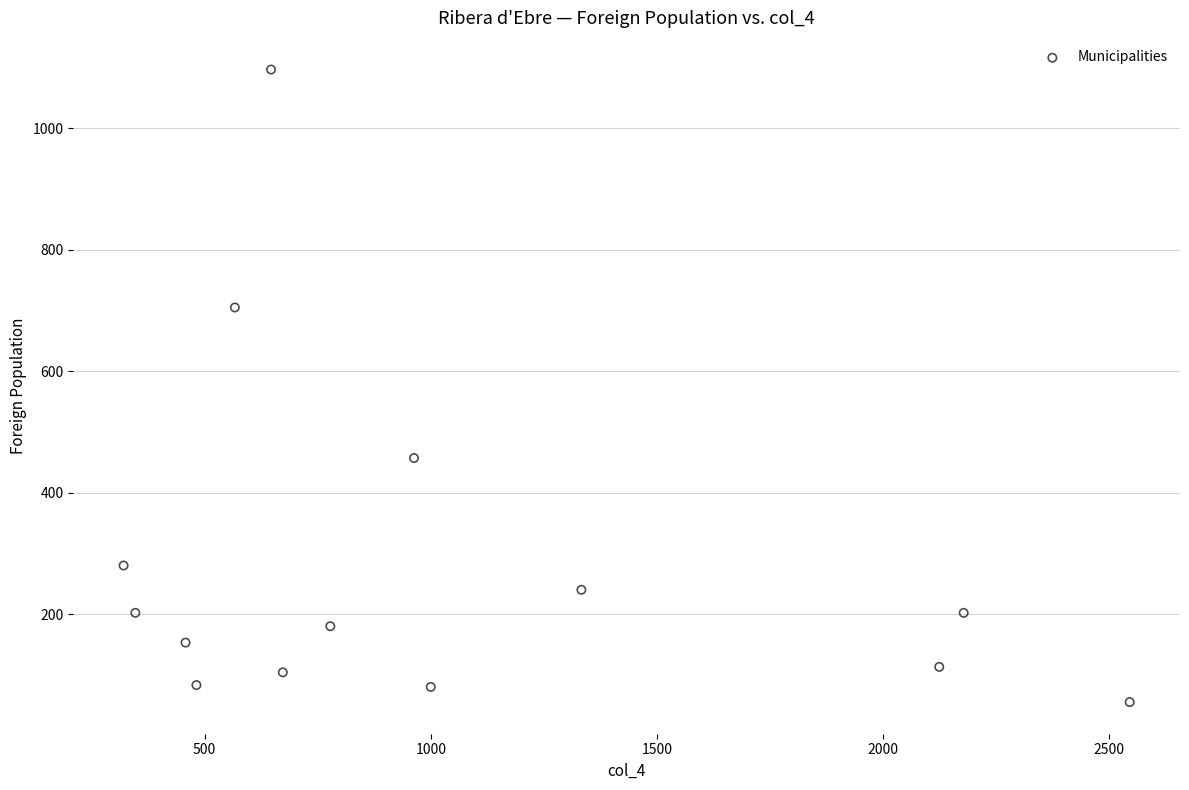

What is the range of Y values (max minus min)?

1042